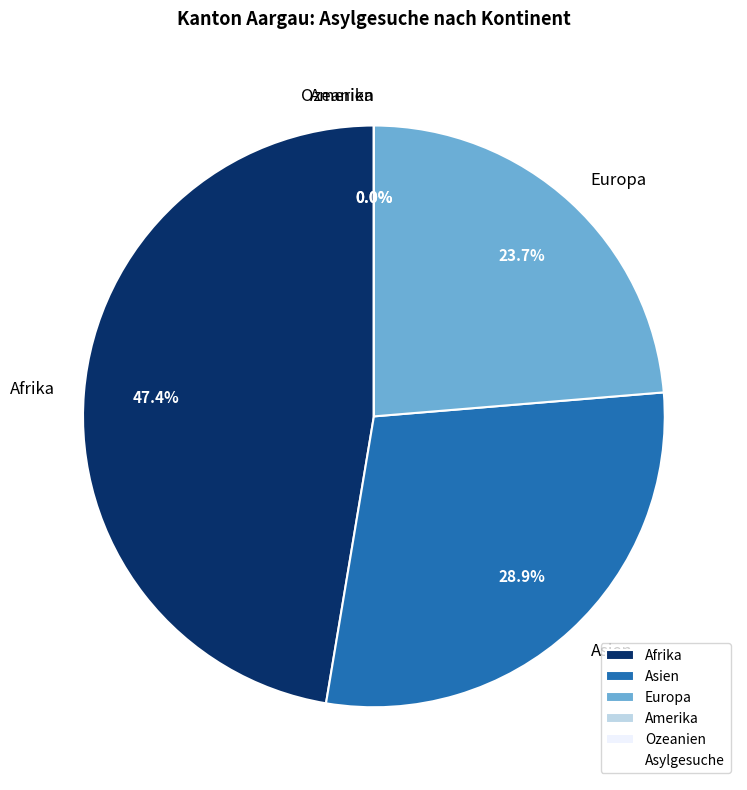

Is there any slice that represents more than half of the pie?

No